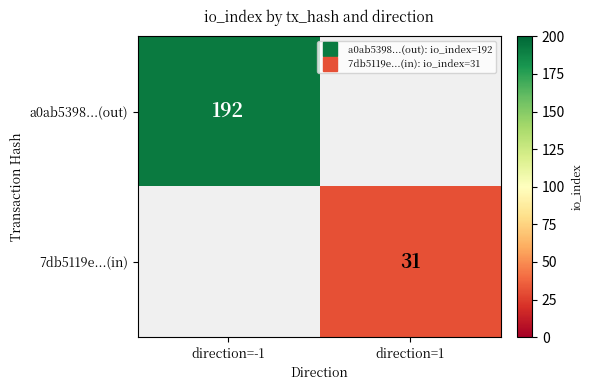

Read the 7db5119e...(in) value at direction=1.

31.0